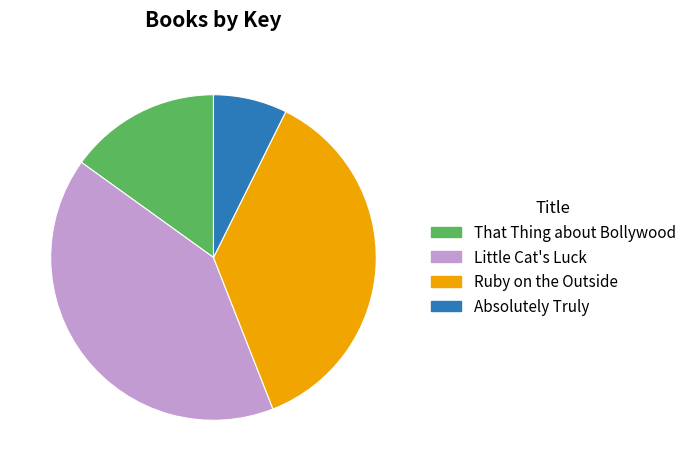

Does any single category account for the majority?

No